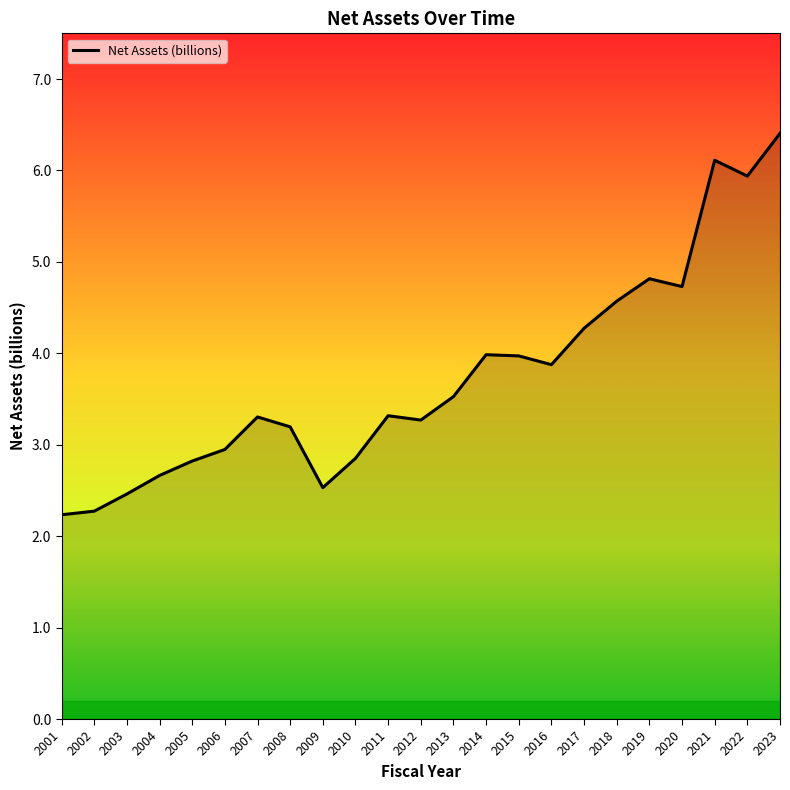

What value does the data have at 2015?

4.0